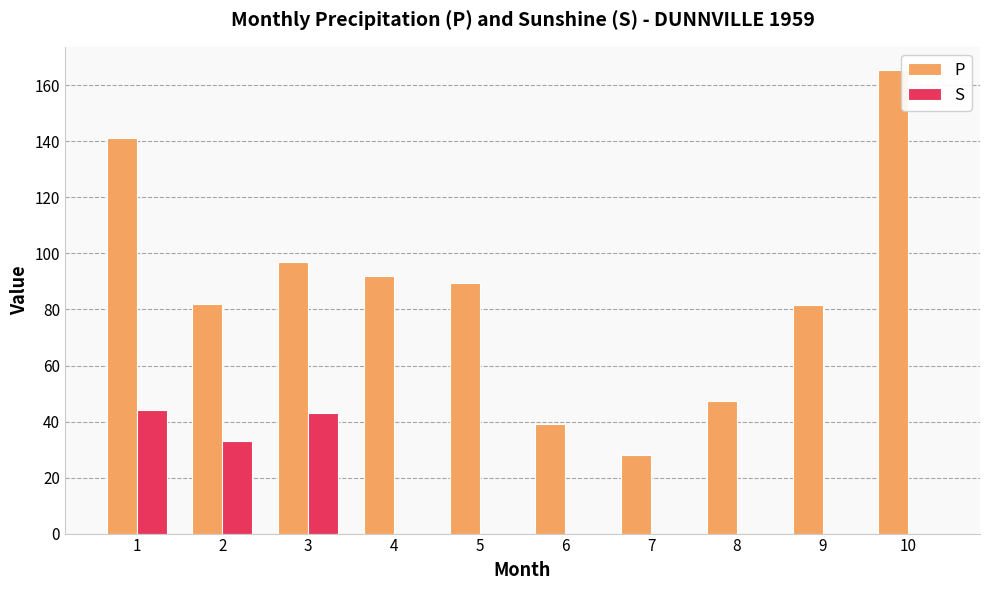

Is it true that S equals 25.0 at 7?

False